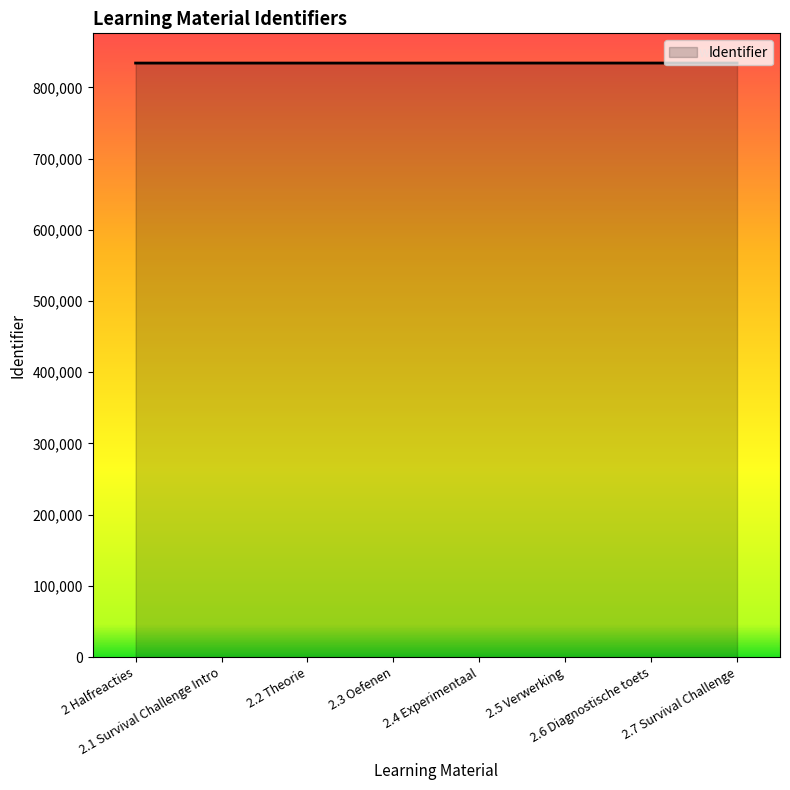

What is the sum of all values?

6672608